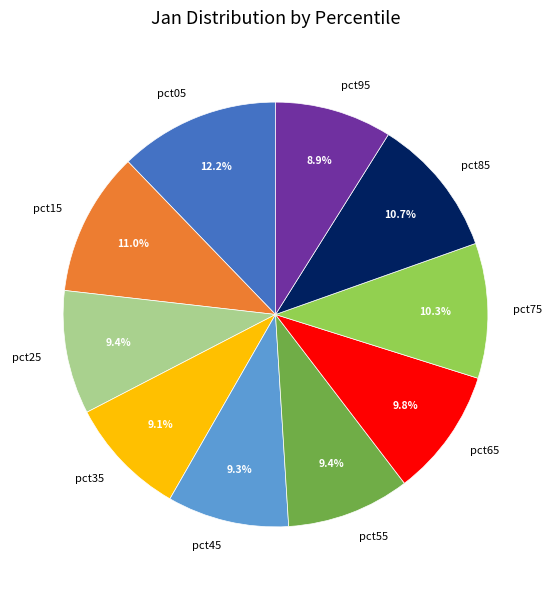

To the nearest percent, what percentage of the pie is pct95?

9%